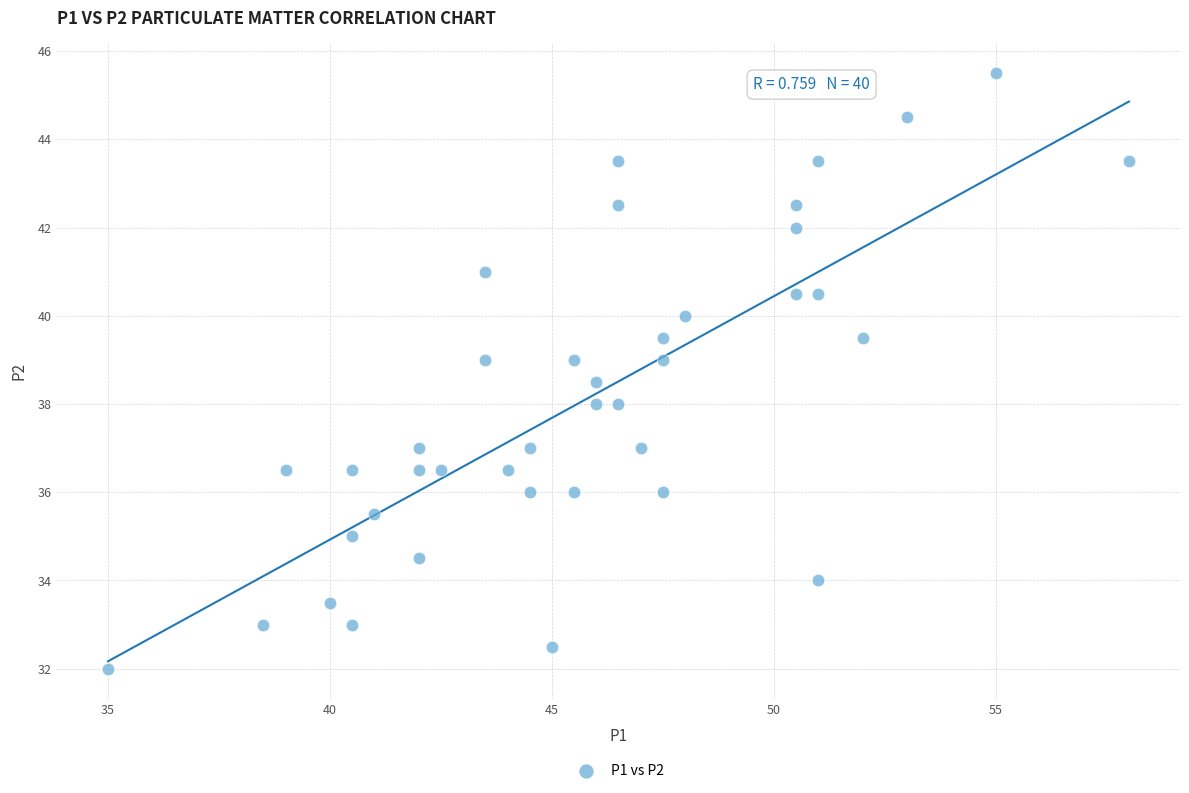

What is the range of Y values (max minus min)?

13.5